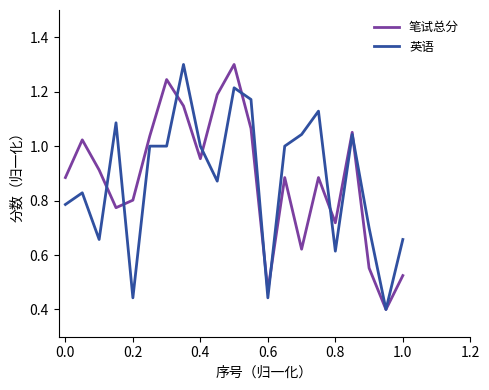

Does the chart display data point markers on the line(s)?

No